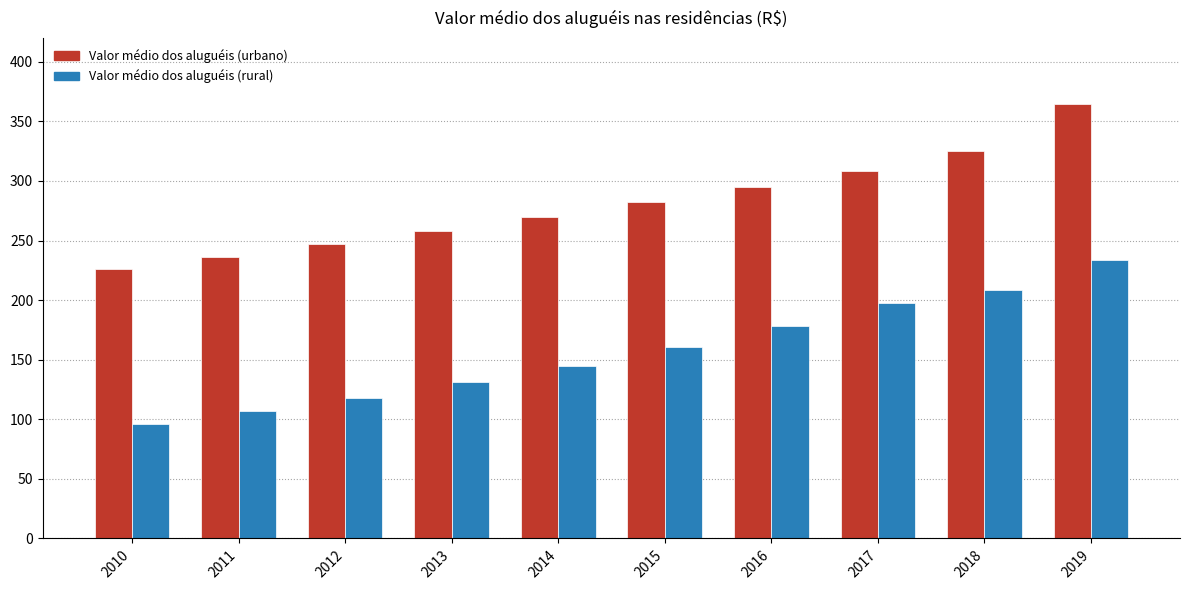

How many bars are there in total?

20